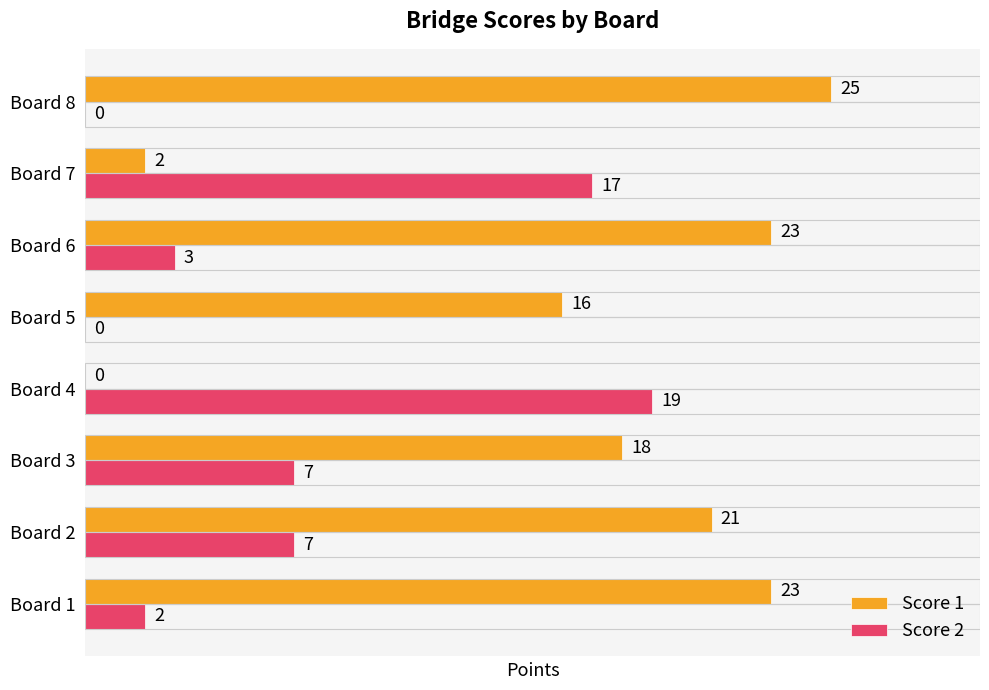

Where is Score 1 nearest to the value 12?

Board 5